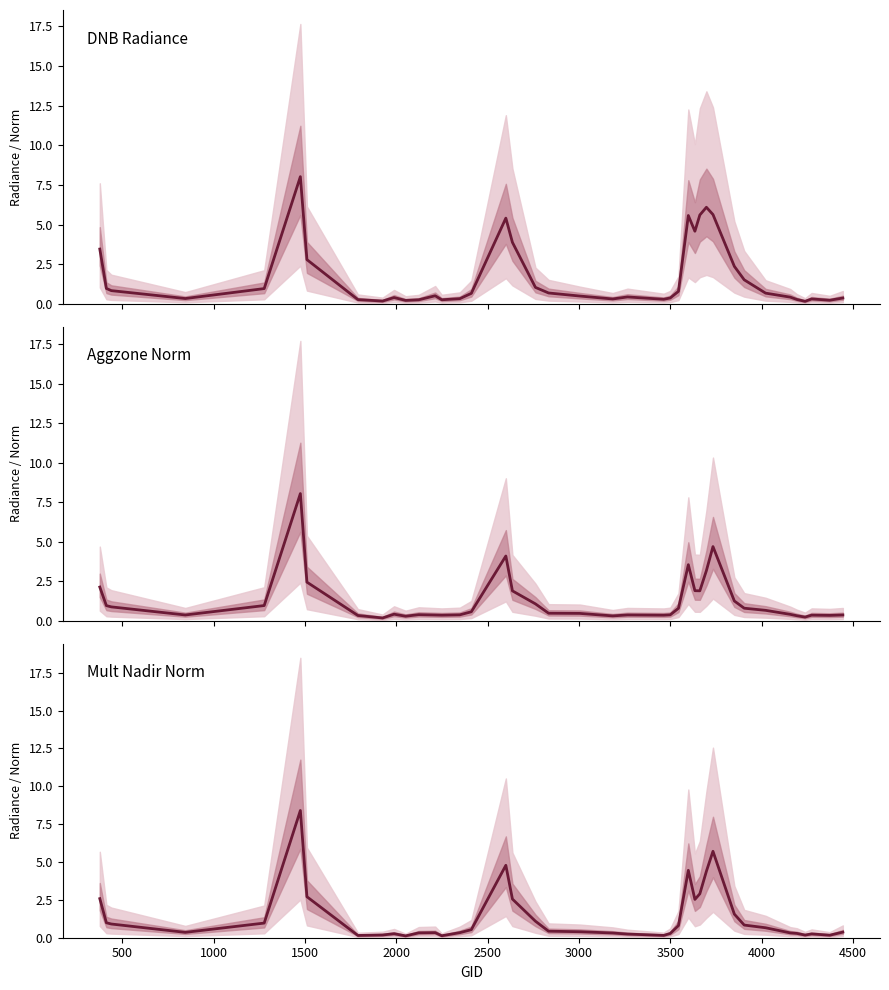

How many intersections are there between Aggzone Norm and DNB Radiance?

14